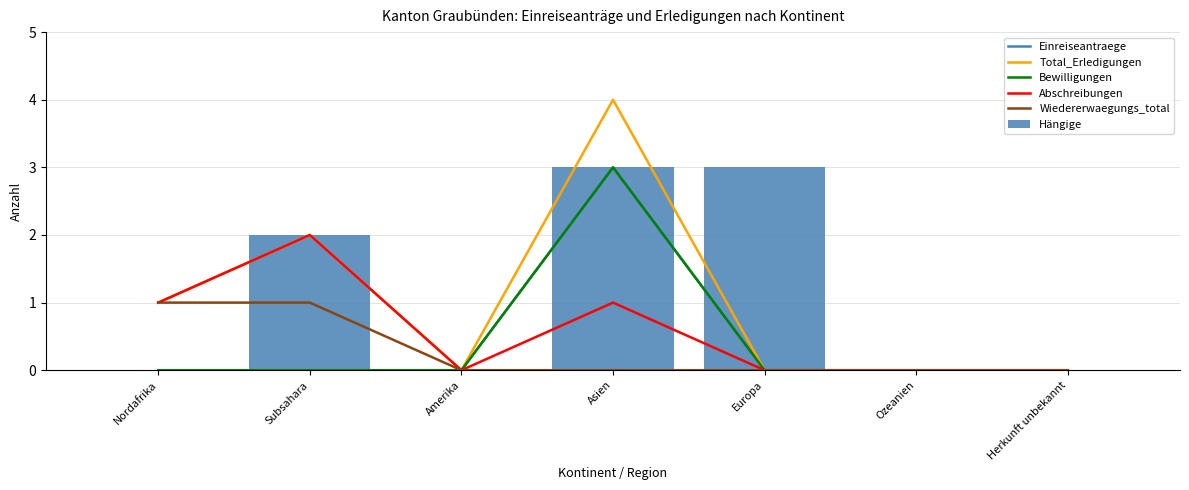

Which label corresponds to the largest value in the chart?

Asien